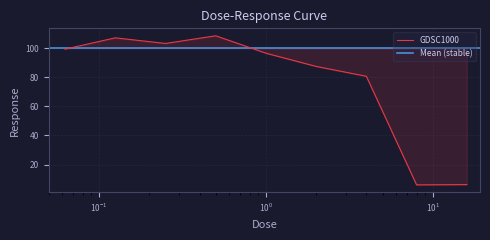

What is the ratio of the value at 0.25 to the value at 1.0?

1.1